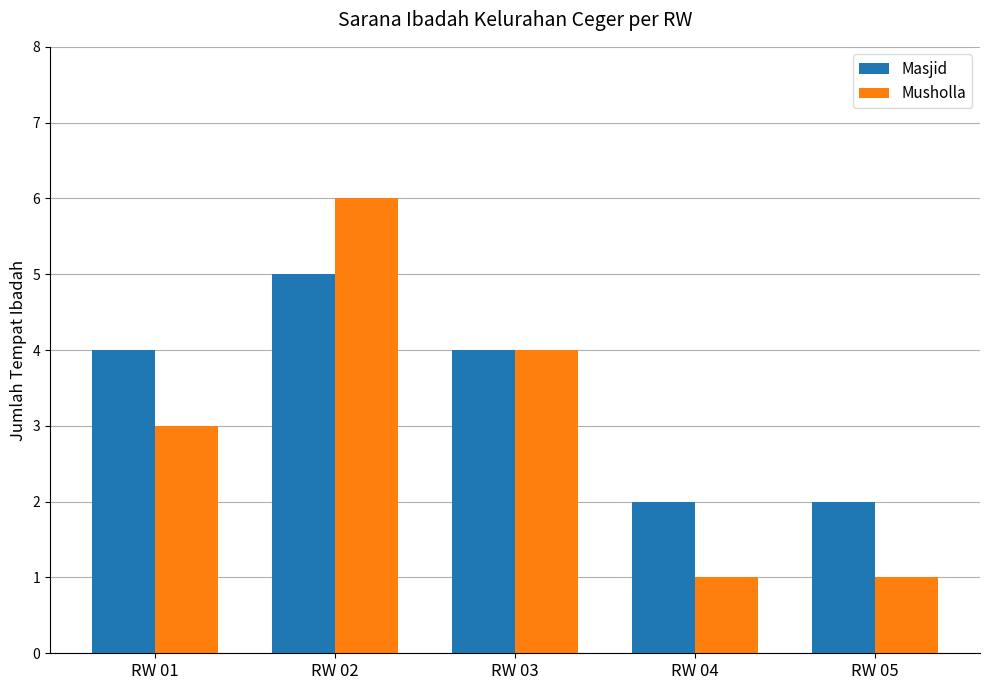

How many bars are there in each group?

2